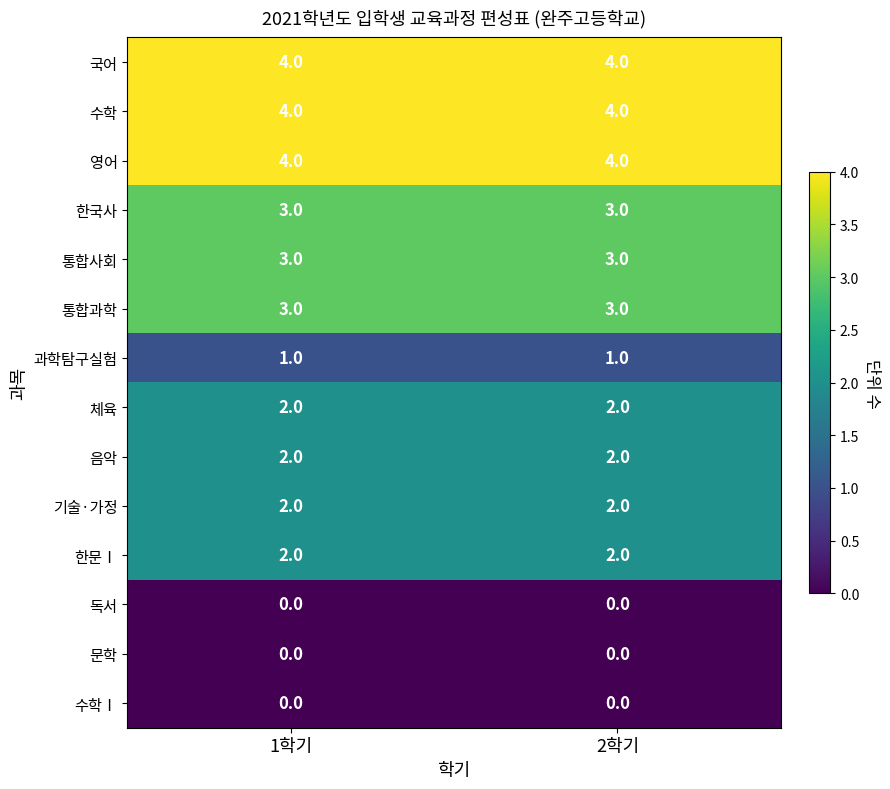

Is the value of 과학탐구실험 at 1학기 greater than the value of 음악 at 1학기?

No